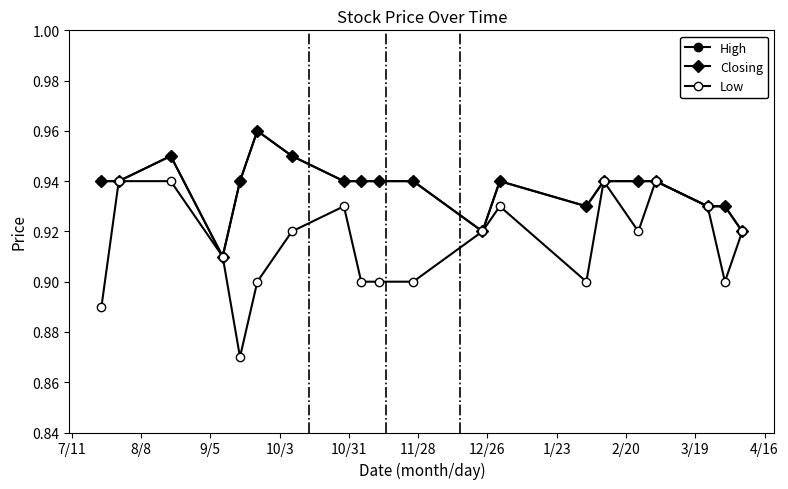

True or false: Low and High cross at least once.

False